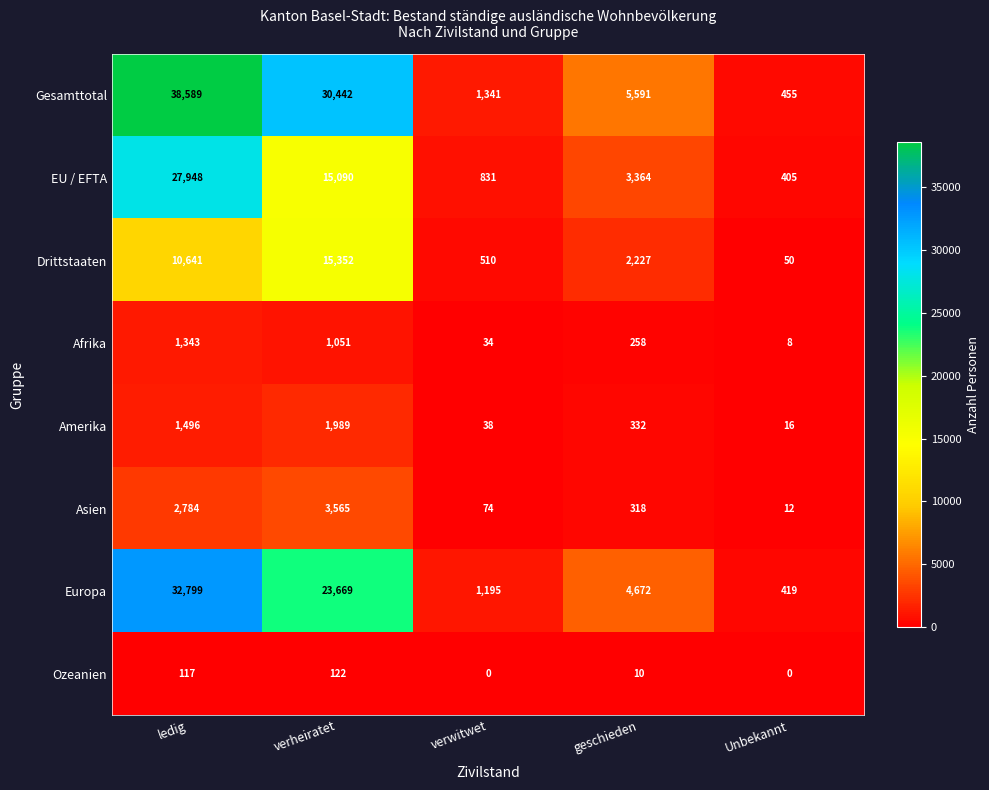

How many series are shown in this chart?

8